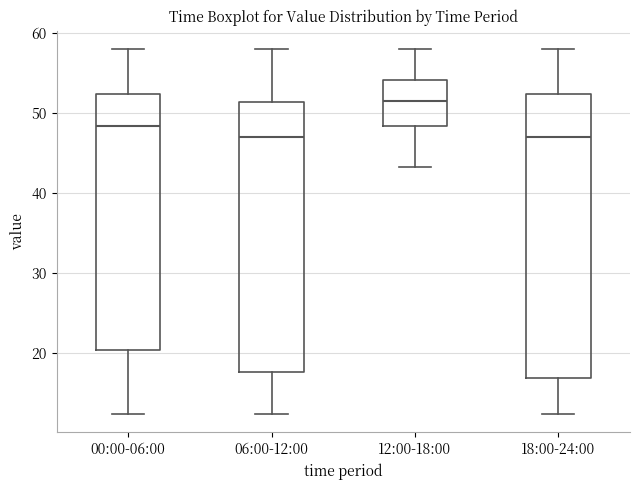

Reading left to right, read every box against the y-axis: the position of its median line, the range the box covers, and the ends of its whiskers. The values are not printed on the chart, so give them approximately, as read against the axis.

00:00-06:00: median 48, box 20 to 52, whiskers 12 to 58
06:00-12:00: median 47, box 18 to 51, whiskers 12 to 58
12:00-18:00: median 52, box 48 to 54, whiskers 43 to 58
18:00-24:00: median 47, box 17 to 52, whiskers 12 to 58